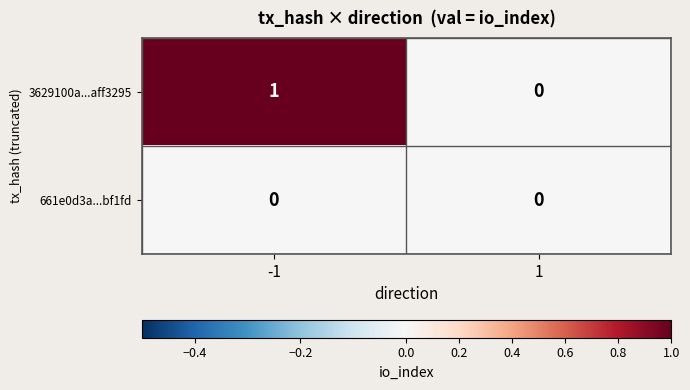

Reading left to right, extract all data points from this chart.

3629100a...aff3295: 1	0
661e0d3a...bf1fd: 0	0